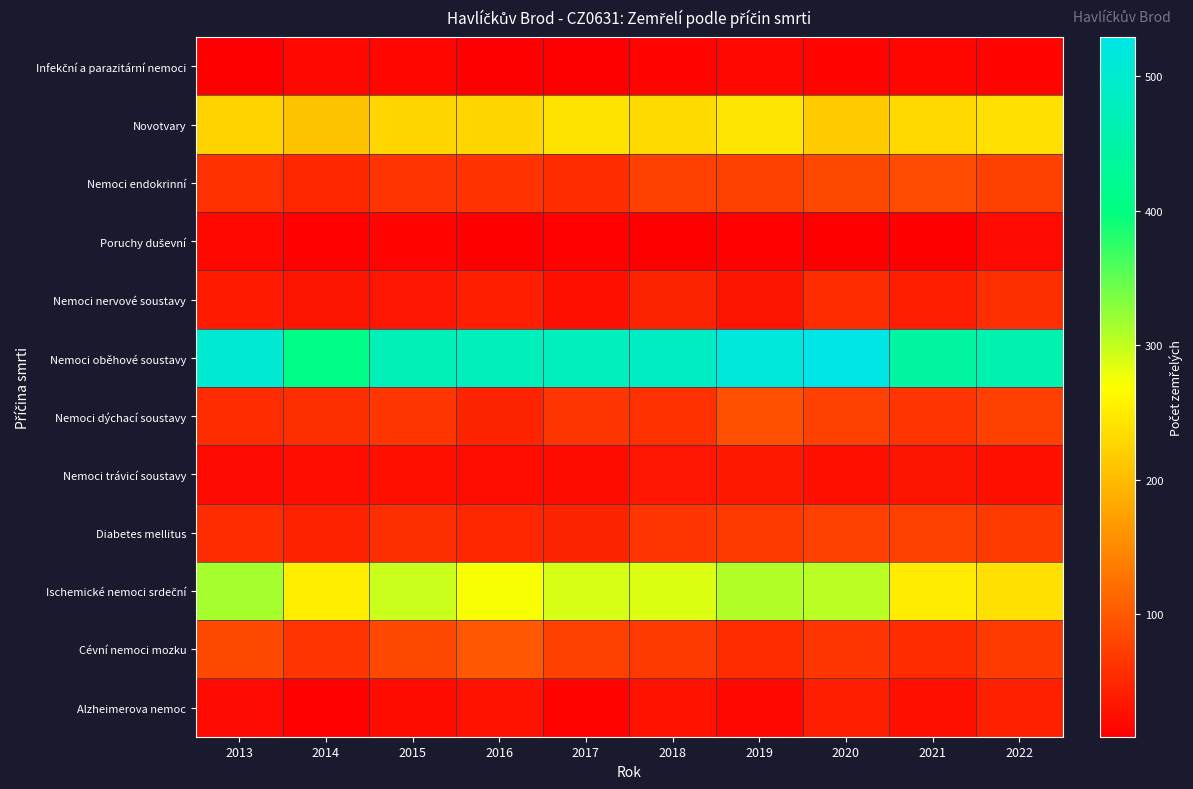

What is the spread (max minus min) of values at 2021?

431